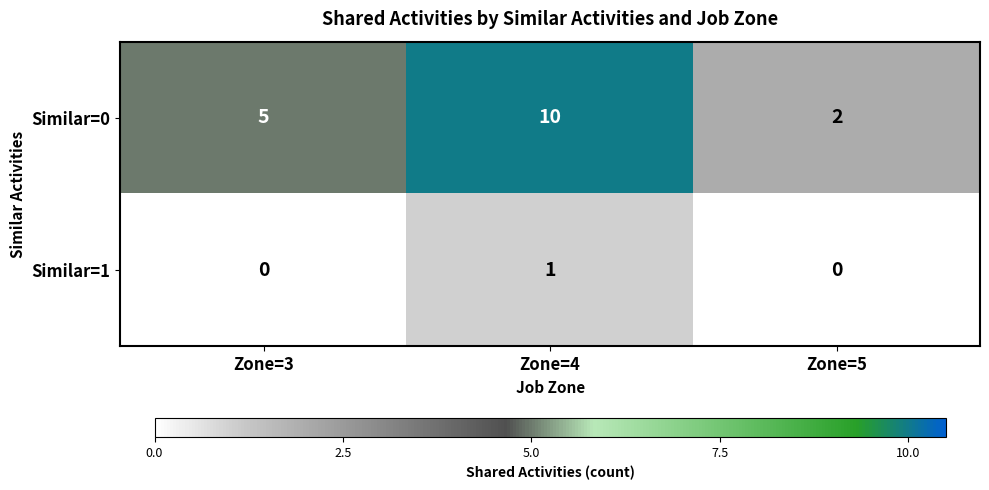

Is it true that Similar=1 equals -1 at Zone=5?

False